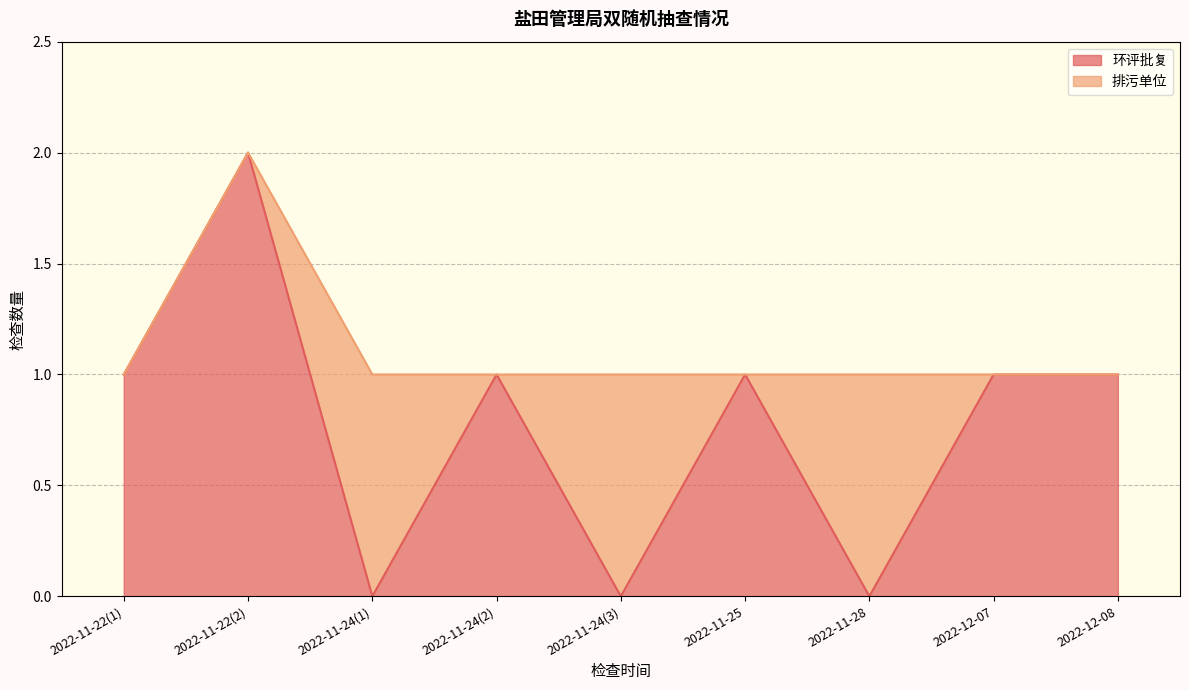

How many interior local valleys (lower than both neighbors) does the data have?

3